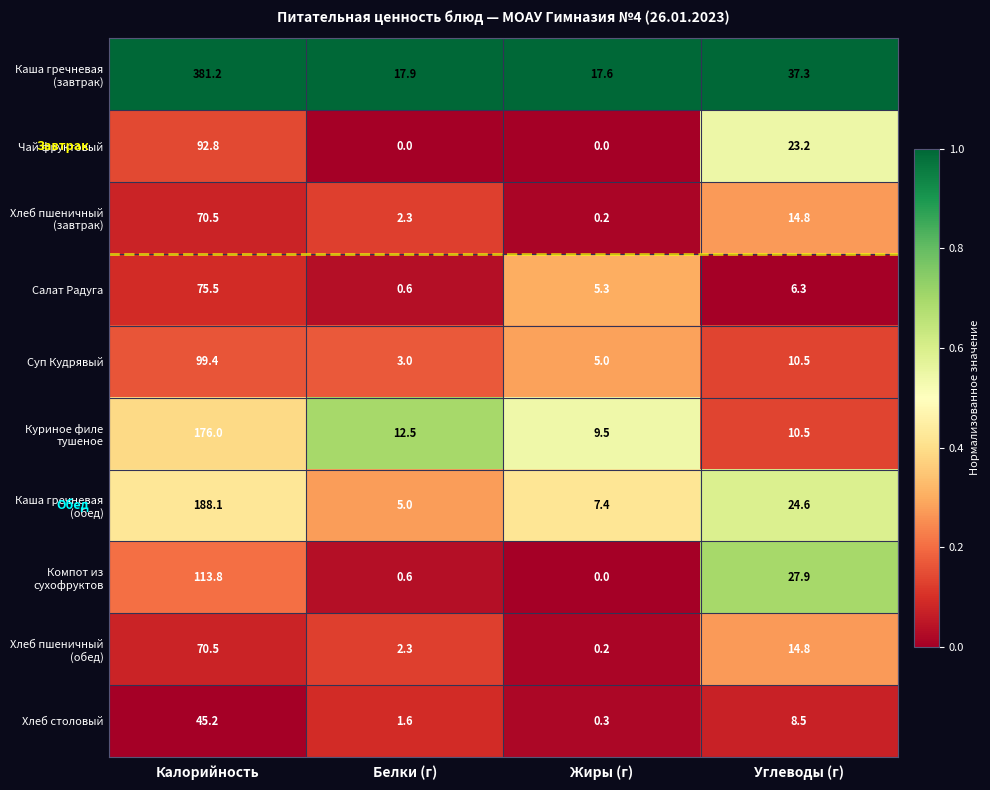

Rank the categories by Салат Радуга value from lowest to highest.

Белки (г), Жиры (г), Углеводы (г), Калорийность